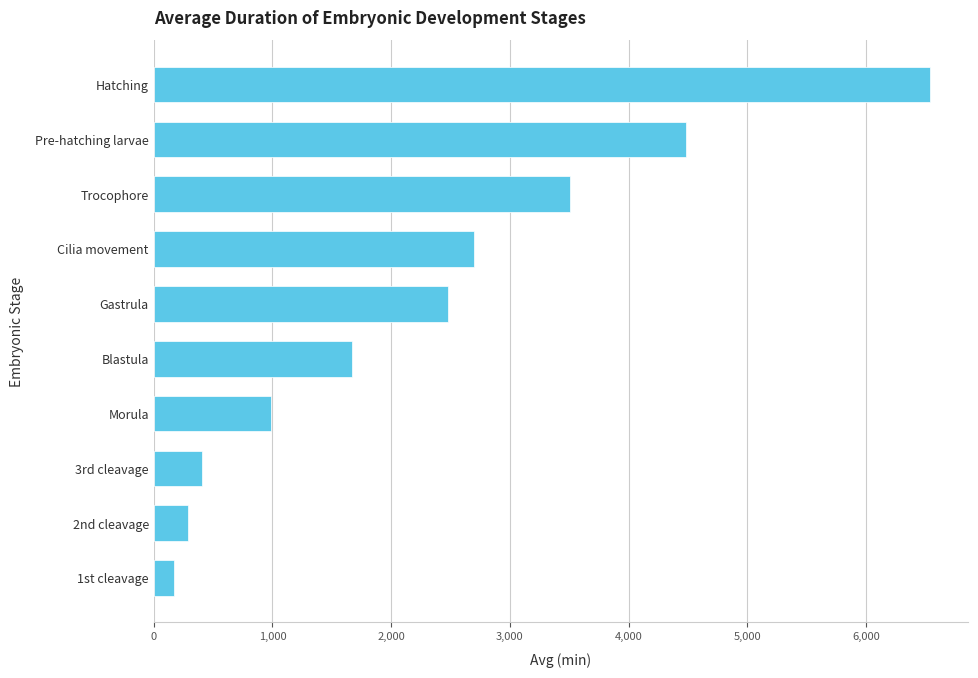

What is the change in value from Blastula to 3rd cleavage?

-1260.0